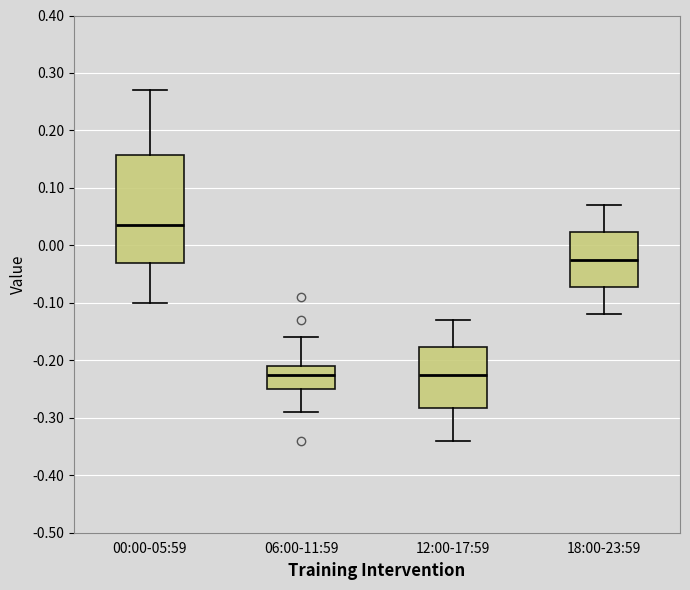

Which box has the highest median line?

00:00-05:59